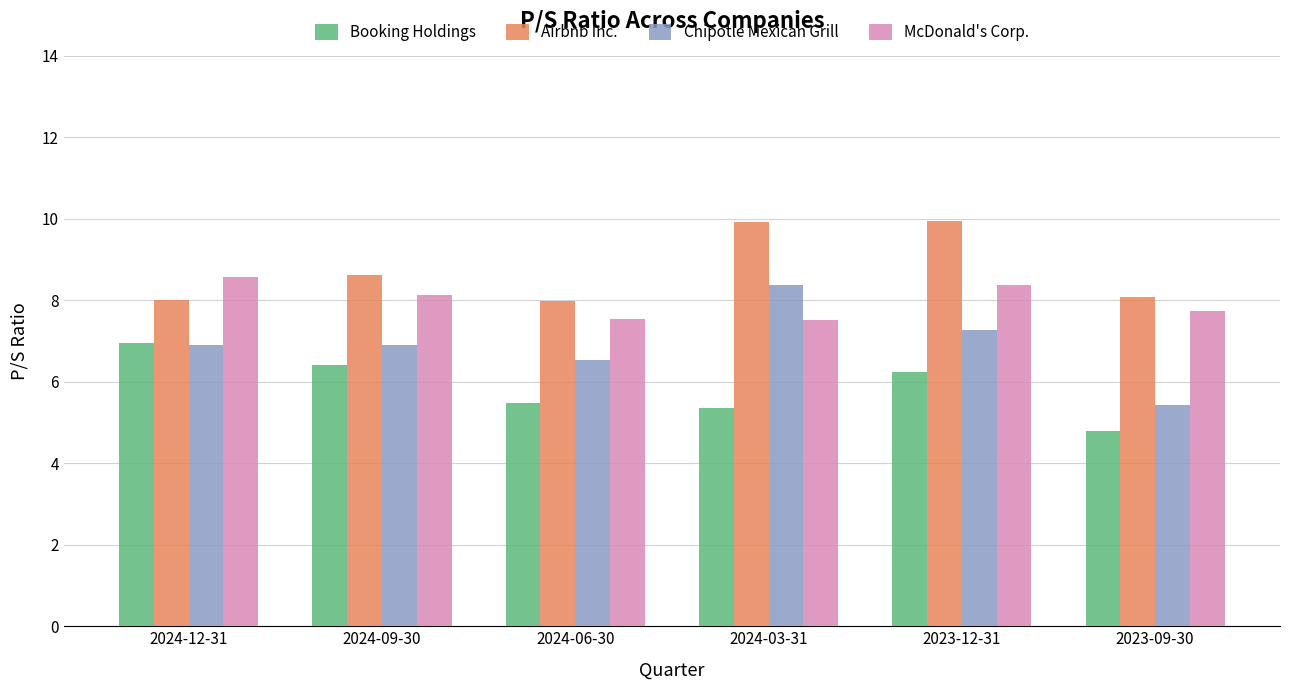

What is the difference between the Airbnb Inc. values at 2024-06-30 and 2024-03-31?

2.0